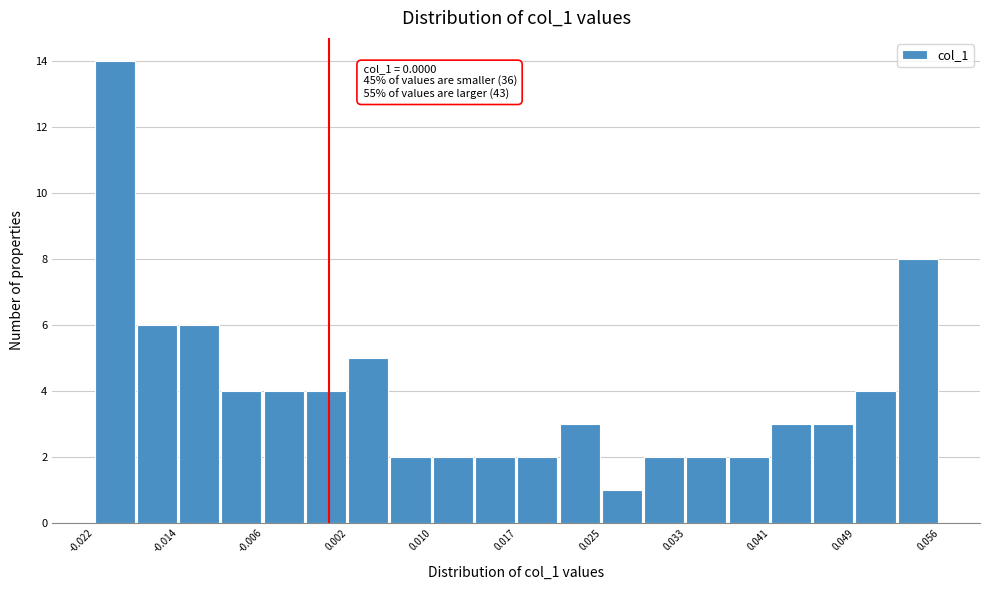

Around what value on the x-axis is the tallest bar? Give the approximate position of its centre, as read against the axis.

-0.020